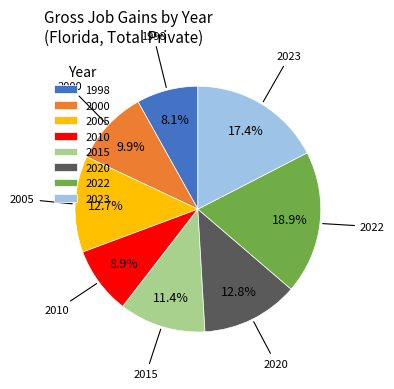

What percentage is the 2010 slice, to the nearest percent?

9%